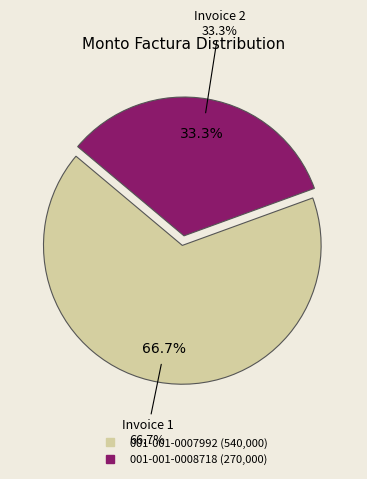

Is 001-001-0007992 the majority of the pie?

Yes